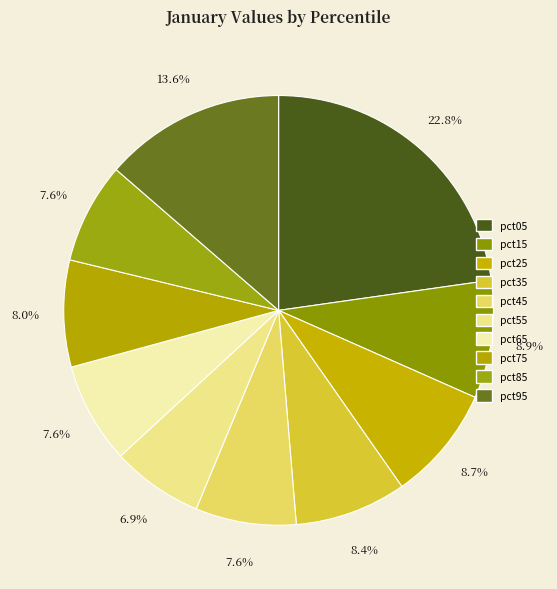

What percentage is the pct35 slice, to the nearest percent?

8%